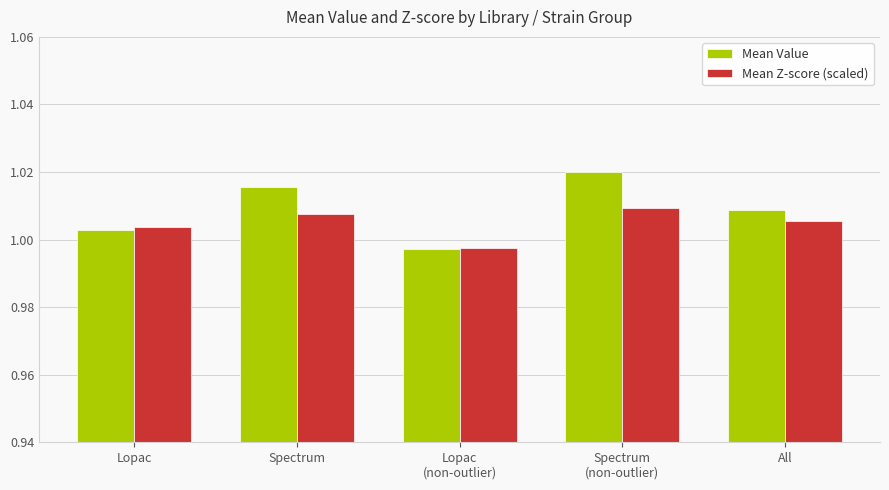

At which label does Mean Value first exceed 1?

Lopac